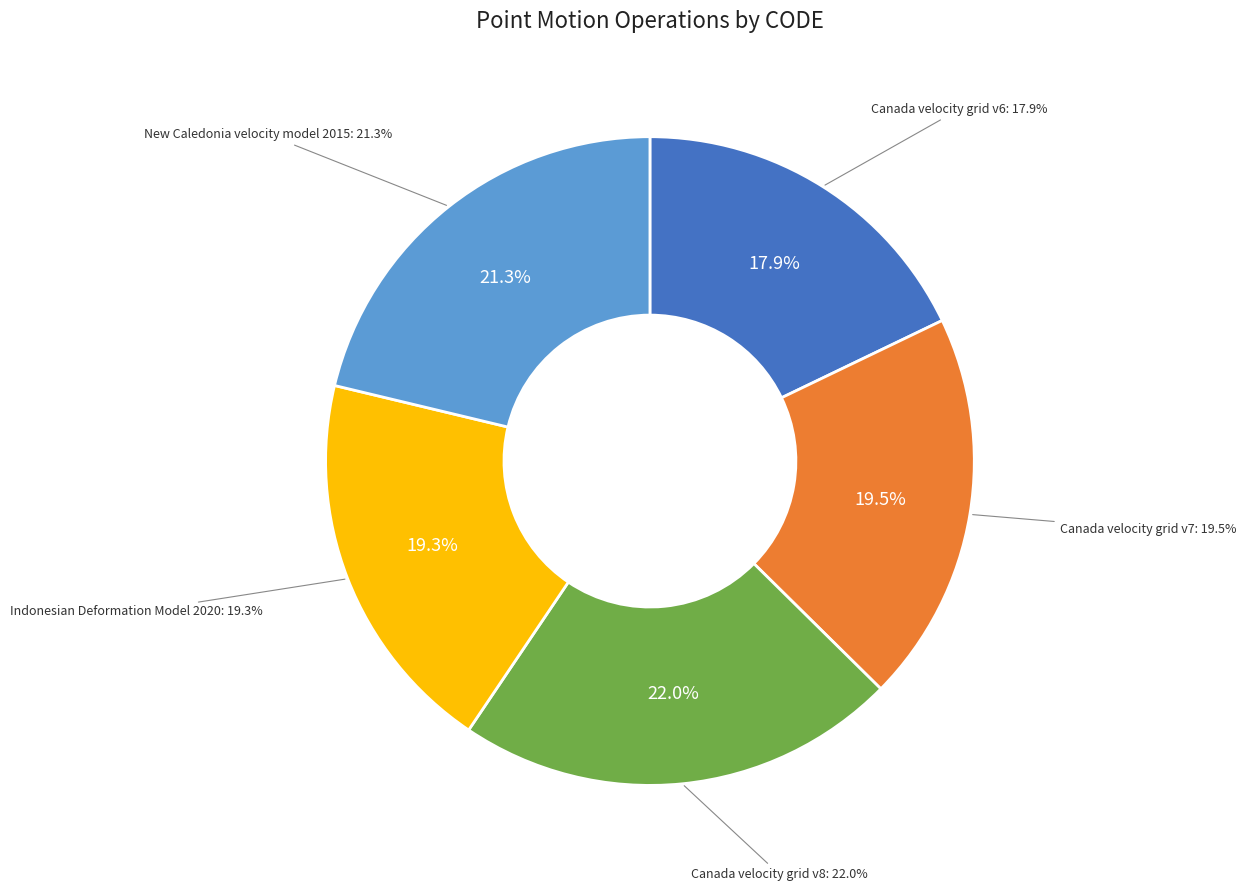

Does Canada velocity grid v6 account for over 50% of the chart?

No